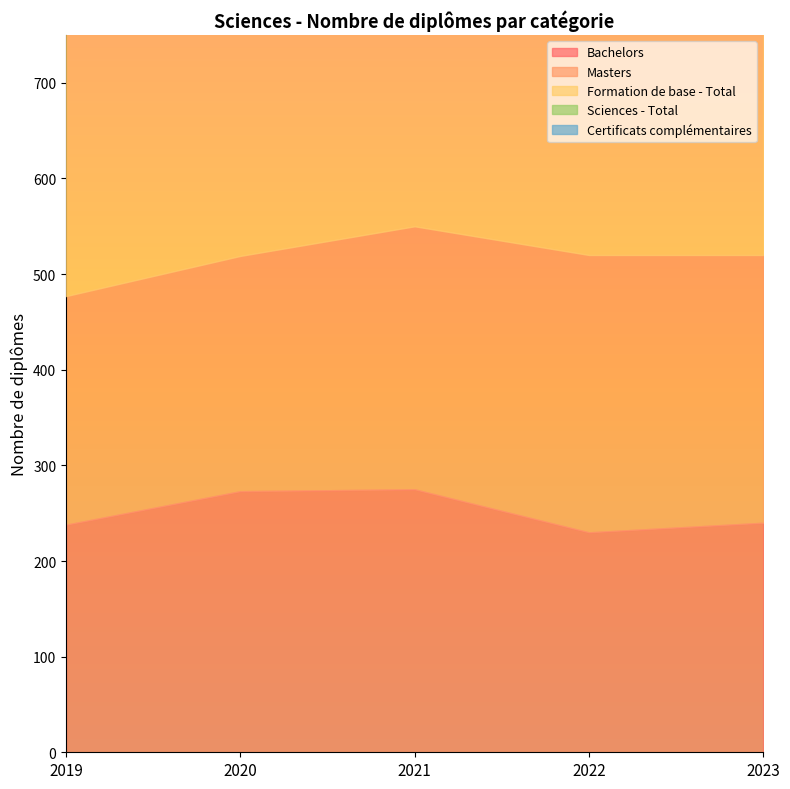

Is it true that Formation de base - Total equals 554 at 2021?

True